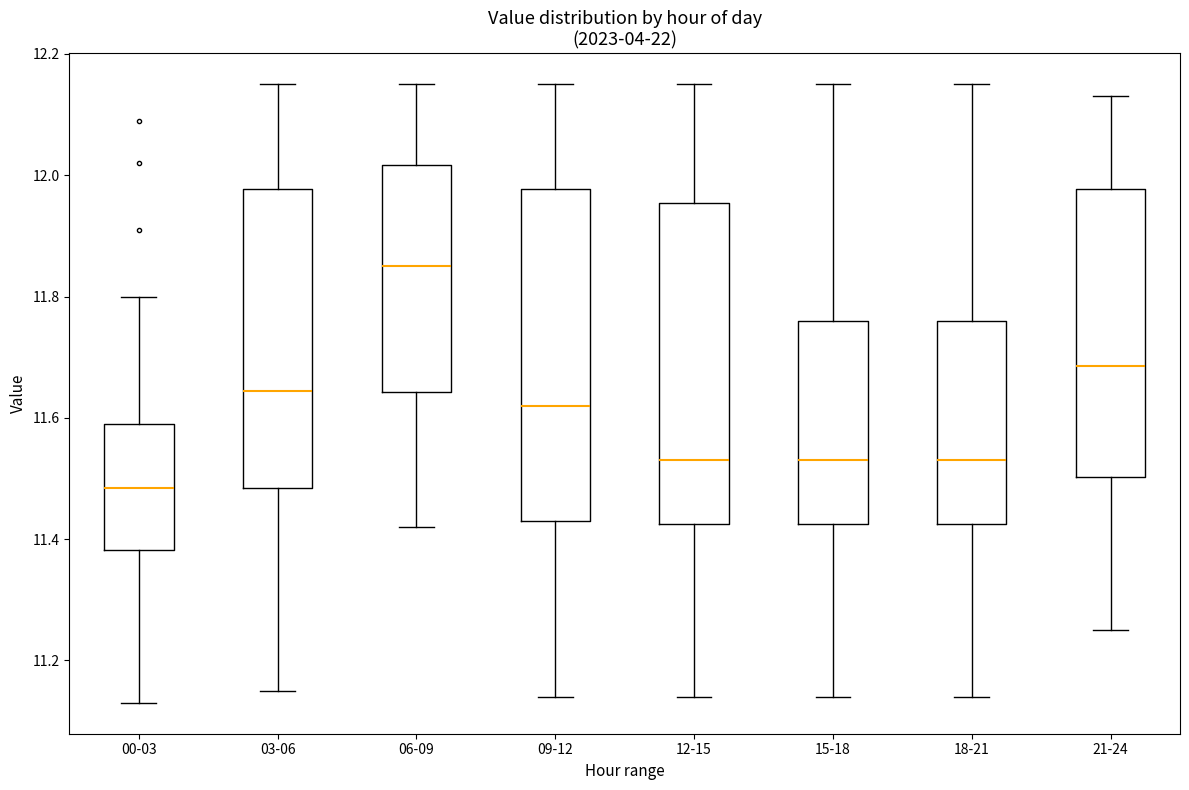

Where is the lower edge of the box for 12-15 on the y-axis? The values are not printed on the chart, so give them approximately, as read against the axis.

11.42